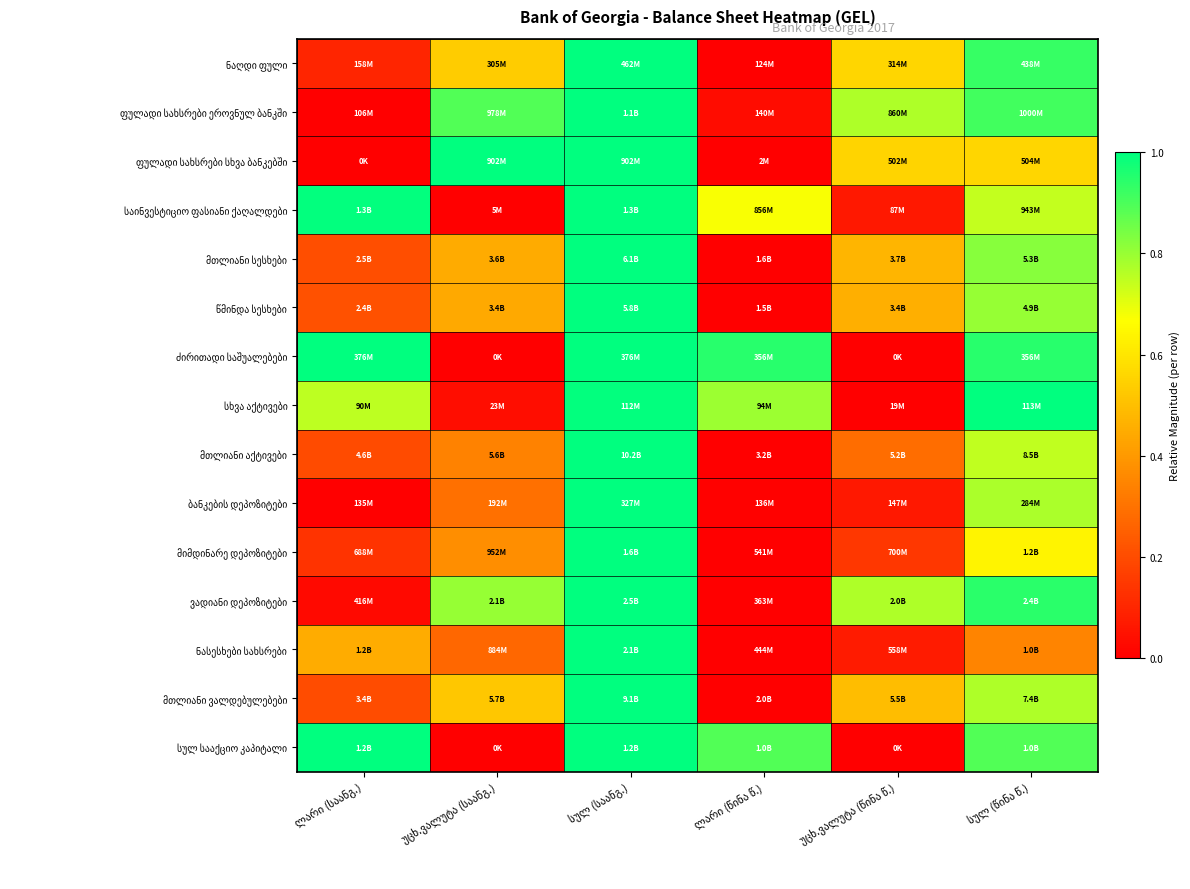

List the labels in order of სხვა აქტივები value, largest first.

სულ (წინა წ.), სულ (საანგ.), ლარი (წინა წ.), ლარი (საანგ.), უცხ.ვალუტა (საანგ.), უცხ.ვალუტა (წინა წ.)